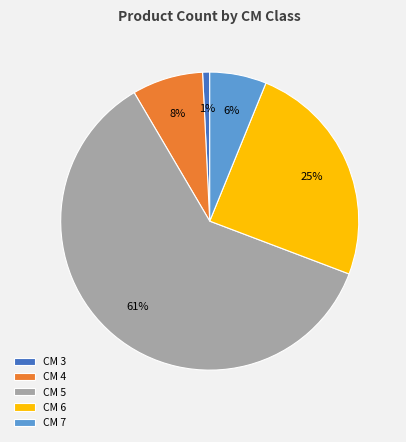

To the nearest percent, what percentage of the pie is CM 4?

8%